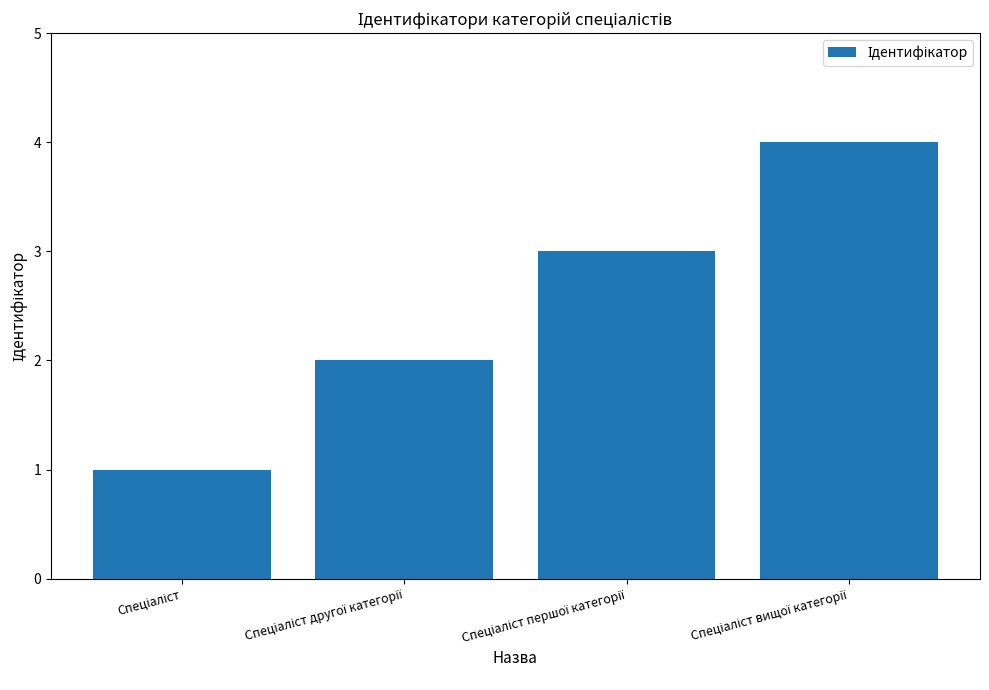

What is the difference between the maximum and minimum values?

3